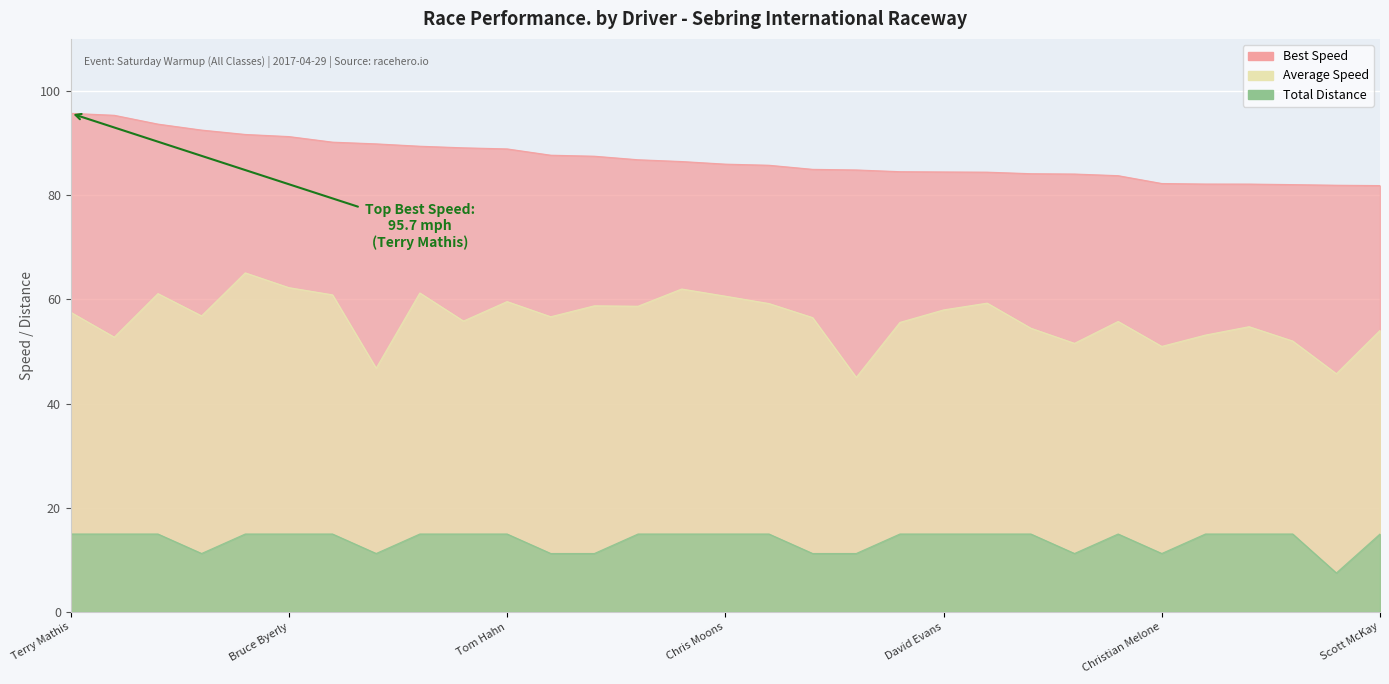

At which category is the sum across all series the highest?

Patrick Wehmeyer